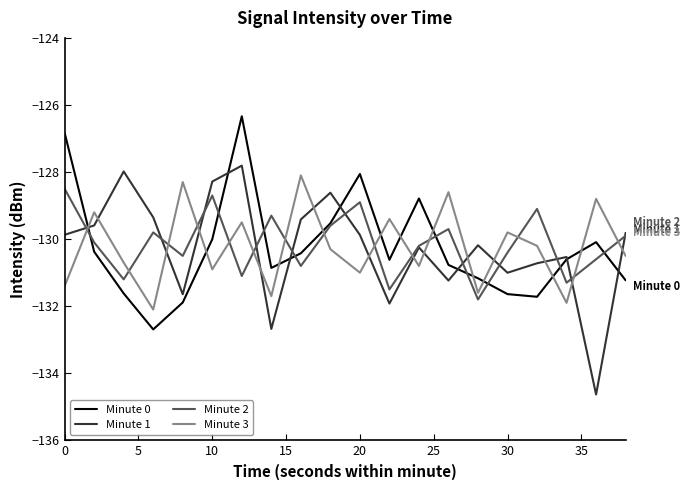

Reading left to right, extract all data points from this chart.

Minute 0: -126.8	-130.4	-131.6	-132.7	-131.9	-130.0	-126.3	-130.9	-130.4	-129.5	-128.1	-130.6	-128.8	-130.8	-131.2	-131.6	-131.7	-130.6	-130.1	-131.2
Minute 1: -129.9	-129.6	-128.0	-129.3	-131.6	-128.3	-127.8	-132.7	-129.4	-128.6	-129.9	-131.9	-130.2	-131.2	-130.2	-131.0	-130.7	-130.5	-134.6	-129.8
Minute 2: -128.5	-130.1	-131.2	-129.8	-130.5	-128.7	-131.1	-129.3	-130.8	-129.6	-128.9	-131.5	-130.2	-129.7	-131.8	-130.4	-129.1	-131.3	-130.6	-129.9
Minute 3: -131.4	-129.2	-130.7	-132.1	-128.3	-130.9	-129.5	-131.7	-128.1	-130.3	-131.0	-129.4	-130.8	-128.6	-131.6	-129.8	-130.2	-131.9	-128.8	-130.5